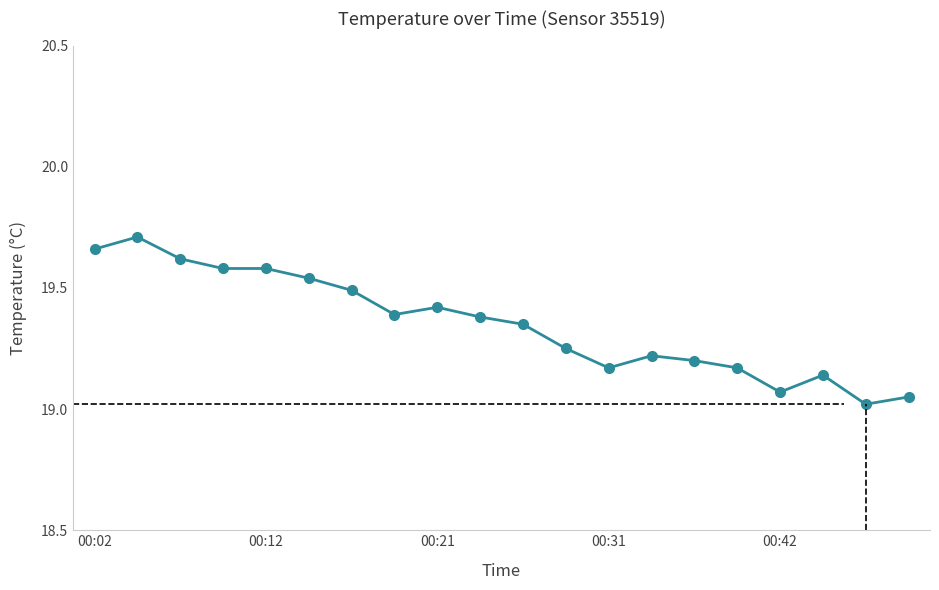

What is the sum of all values?

387.0